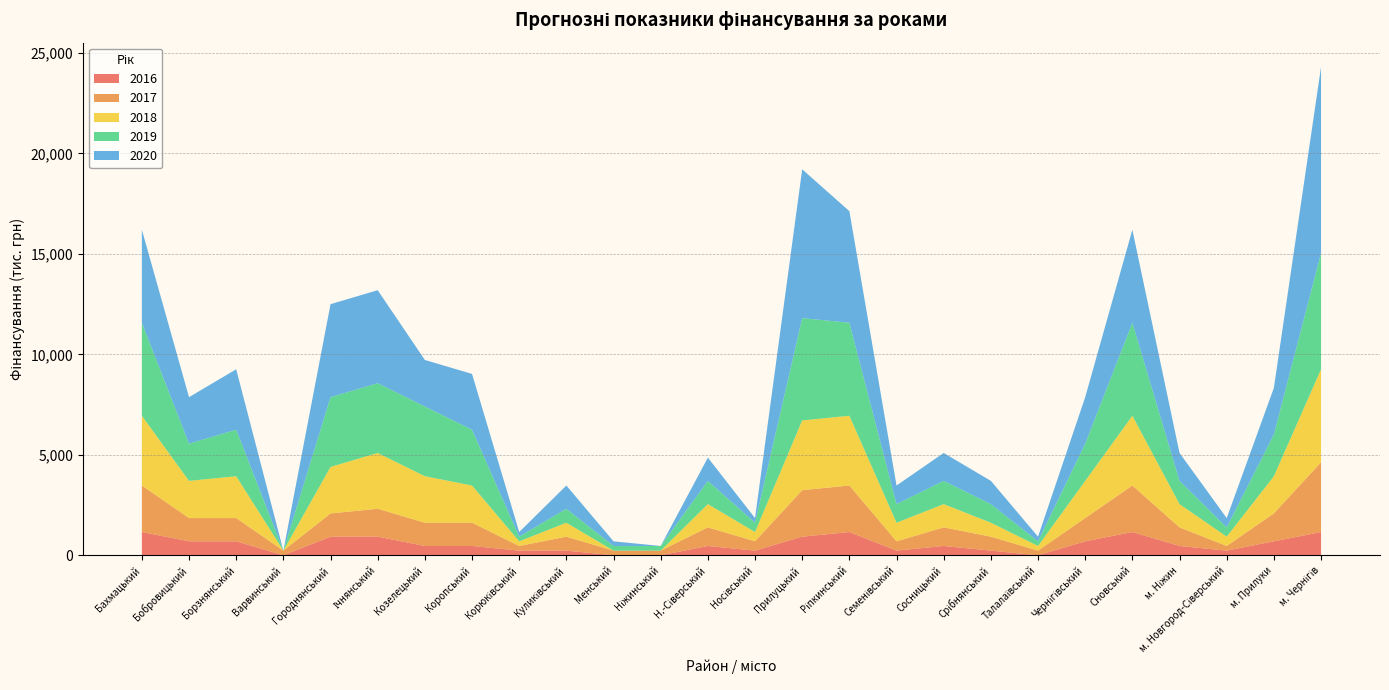

Reading left to right, what are all the values shown in this chart?

2016: 1157.3	694.4	694.4	0.0	925.8	925.8	462.9	462.9	231.5	231.5	0.0	0.0	462.9	231.5	925.8	1157.3	231.5	462.9	231.5	0.0	694.4	1157.3	462.9	231.5	694.4	1157.3
2017: 2314.6	1157.3	1157.3	231.5	1157.3	1388.8	1157.3	1157.3	231.5	694.4	231.5	231.5	925.8	462.9	2314.6	2314.6	462.9	925.8	694.4	231.5	1157.3	2314.6	925.8	231.5	1388.8	3471.9
2018: 3471.9	1851.7	2083.2	0.0	2314.6	2777.5	2314.6	1851.7	231.5	694.4	0.0	0.0	1157.3	462.9	3471.9	3471.9	925.8	1157.3	694.4	231.5	1851.7	3471.9	1157.3	462.9	1851.7	4629.2
2019: 4629.2	1851.7	2314.6	0.0	3471.9	3471.9	3471.9	2777.5	231.5	694.4	231.5	231.5	1157.3	462.9	5092.2	4629.2	925.8	1157.3	925.8	231.5	1851.7	4629.2	1157.3	462.9	2083.2	5786.6
2020: 4629.2	2314.6	3009.0	0.0	4629.2	4629.2	2314.6	2777.5	231.5	1157.3	231.5	0.0	1157.3	231.5	7406.8	5555.1	925.8	1388.8	1157.3	231.5	2314.6	4629.2	1388.8	462.9	2314.6	9258.5